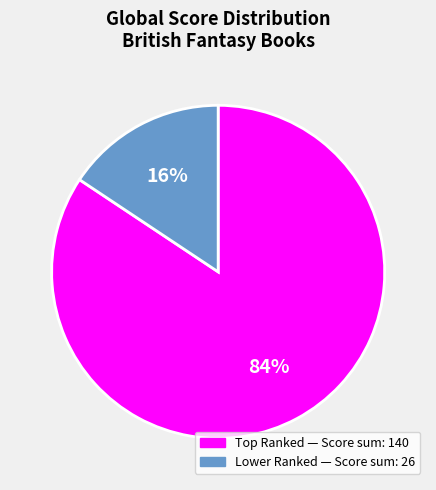

Is there any slice that represents more than half of the pie?

Yes